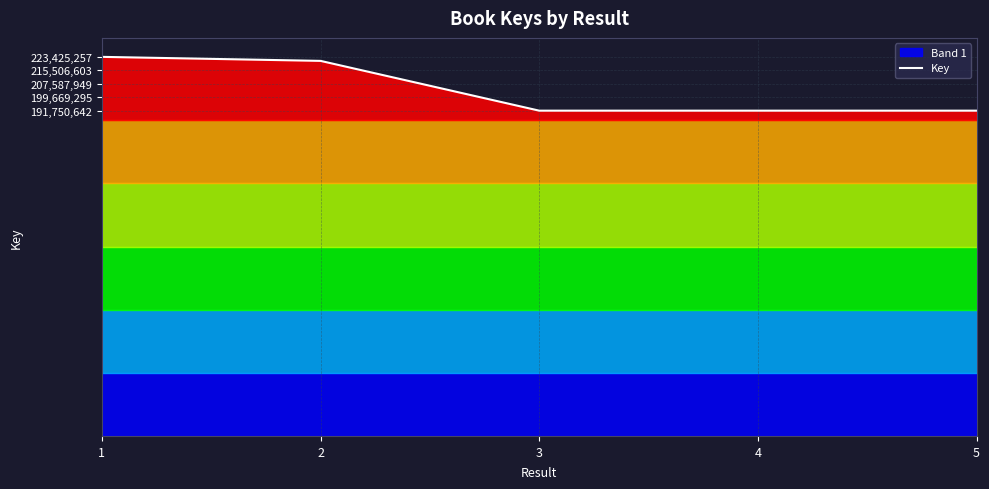

What is the average value?

203946939